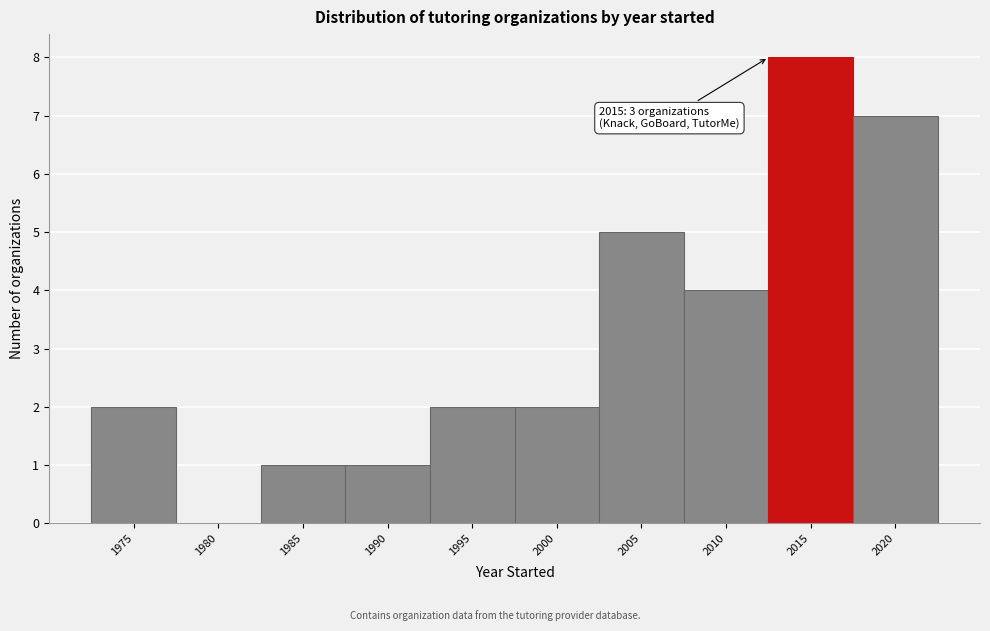

Reading right to left, list all the values displayed in this chart.

2020=7	2015=8	2010=4	2005=5	2000=2	1995=2	1990=1	1985=1	1980=0	1975=2